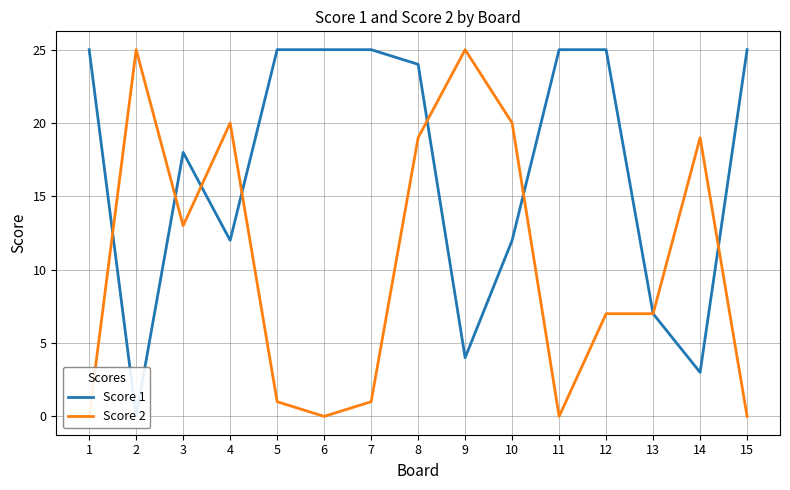

Does the chart have visible grid lines?

Yes